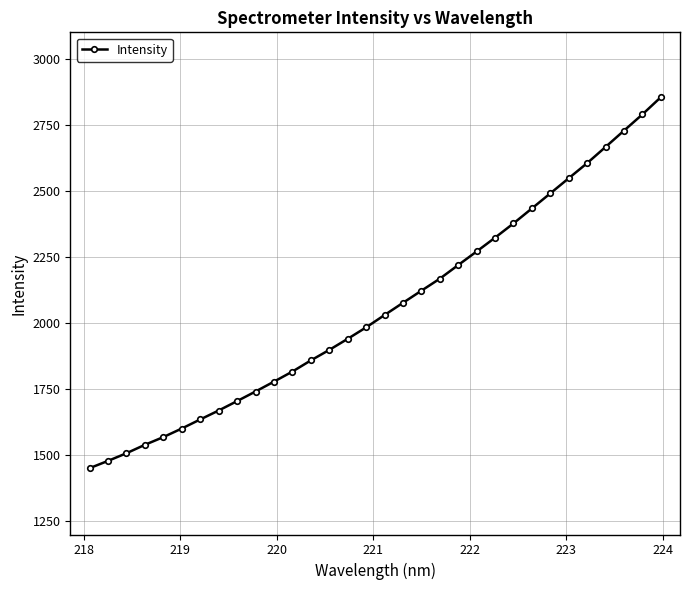

What is the difference between the second highest and second lowest values?

1310.6